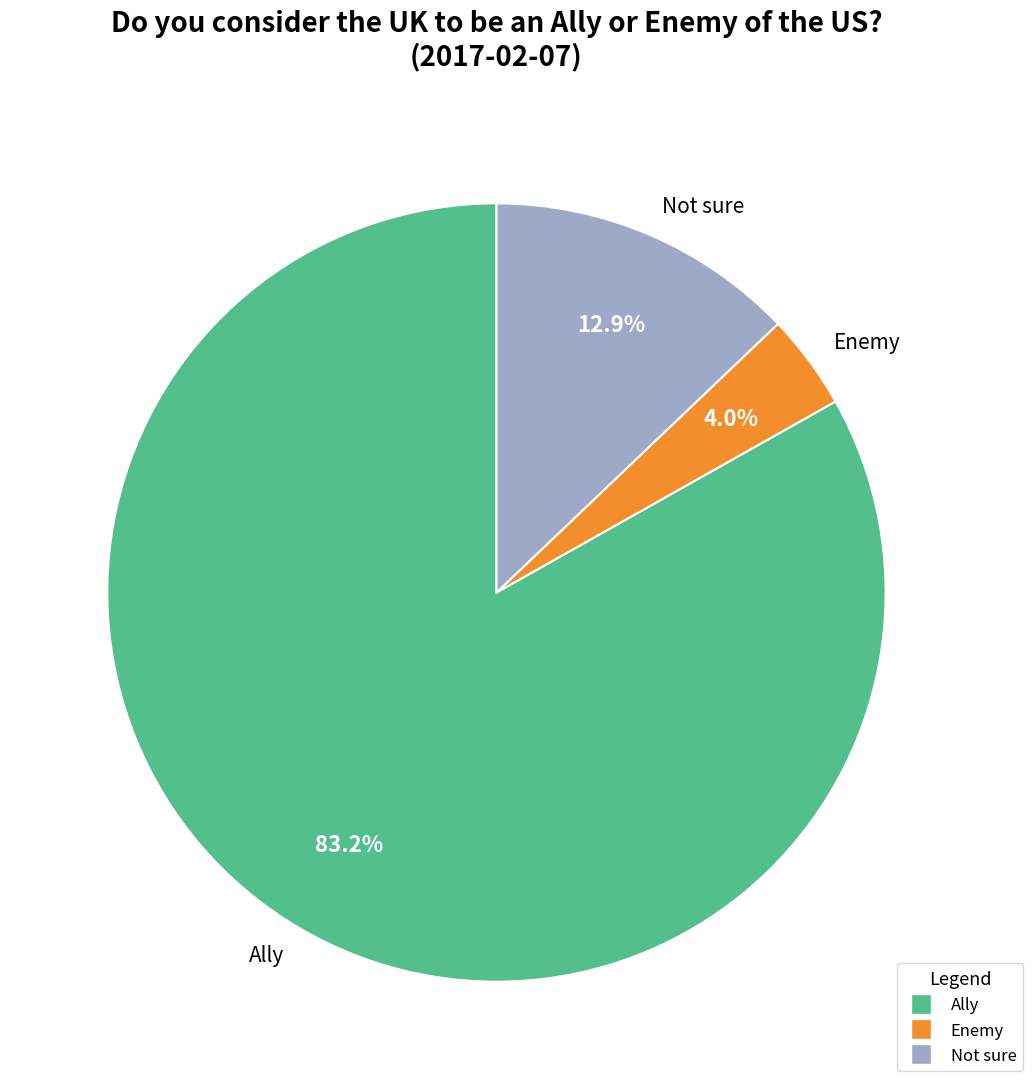

Between Ally and Enemy, which is larger?

Ally